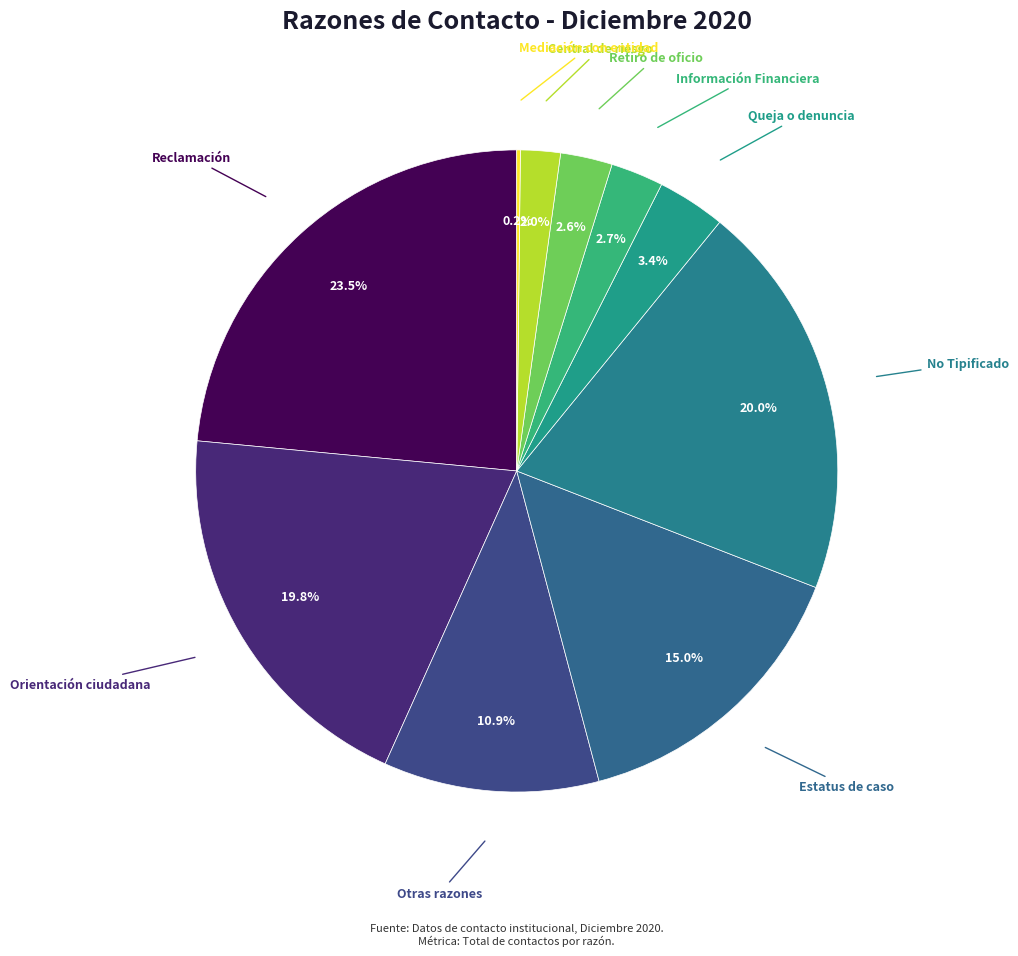

Is there any slice that represents more than half of the pie?

No